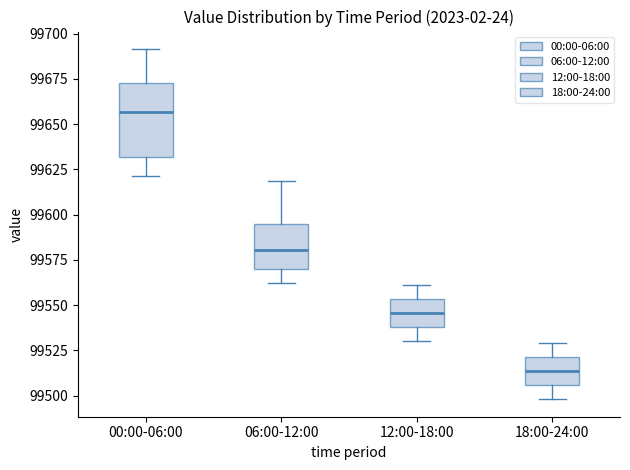

Which box is the tallest, from its lower edge to its upper edge?

00:00-06:00